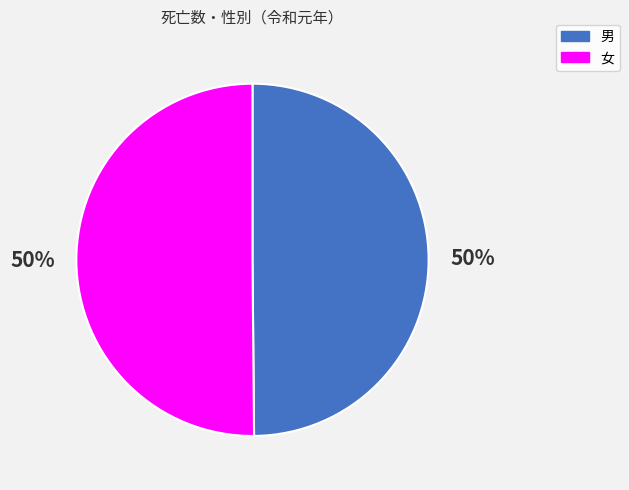

What percentage is the 女 slice, to the nearest percent?

50%